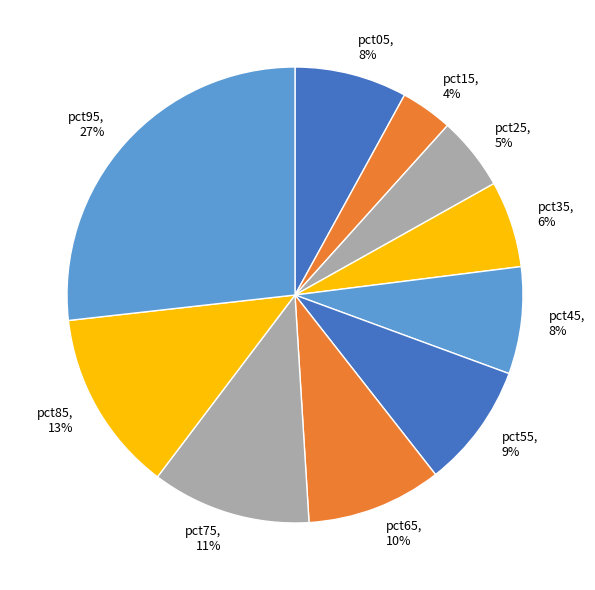

The pct85 slice represents 19% of the pie. True or false?

False